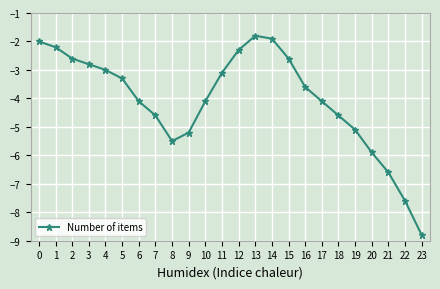

Is this an area chart (filled region under the line)?

No